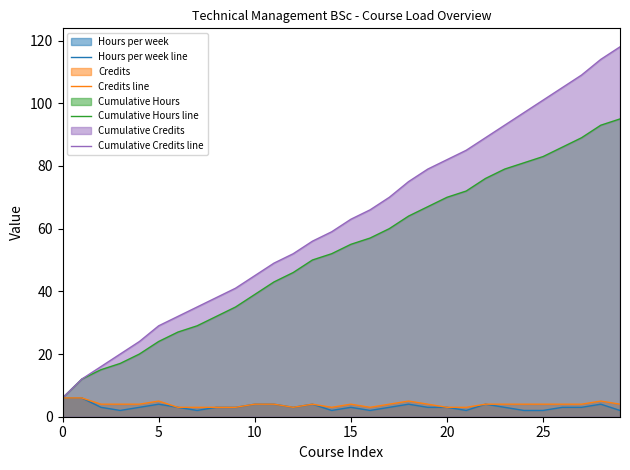

What is the greatest value displayed?

118